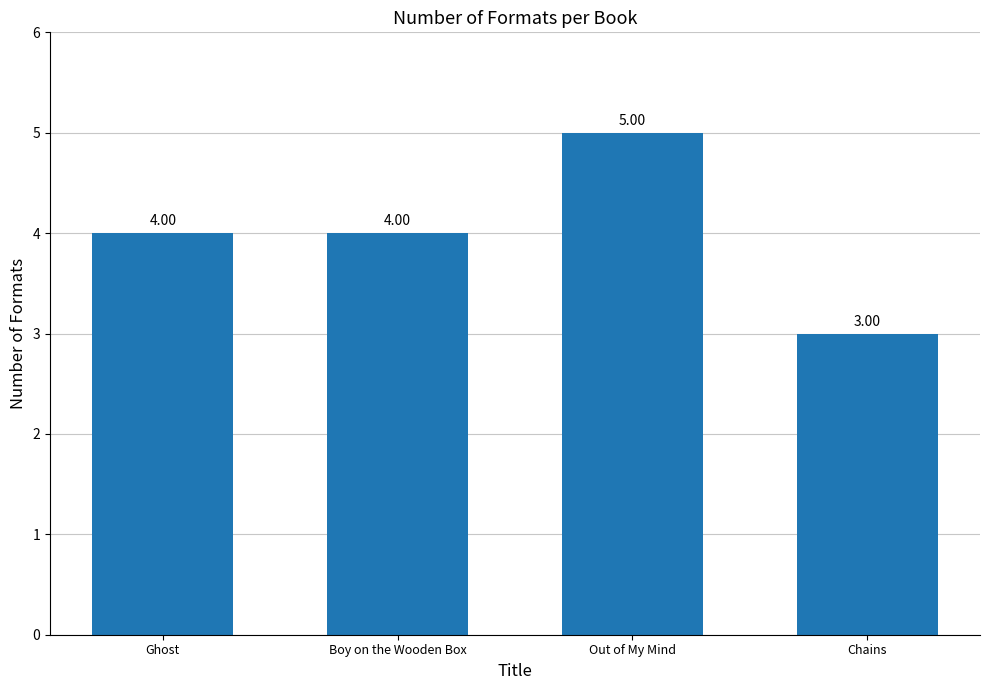

Reading right to left, what are all the values shown in this chart?

Chains=3	Out of My Mind=5	Boy on the Wooden Box=4	Ghost=4